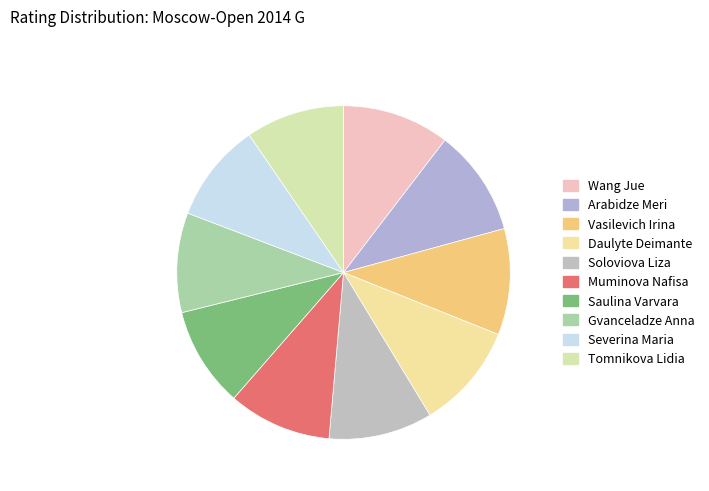

True or false: Saulina Varvara accounts for 1% of the total.

False